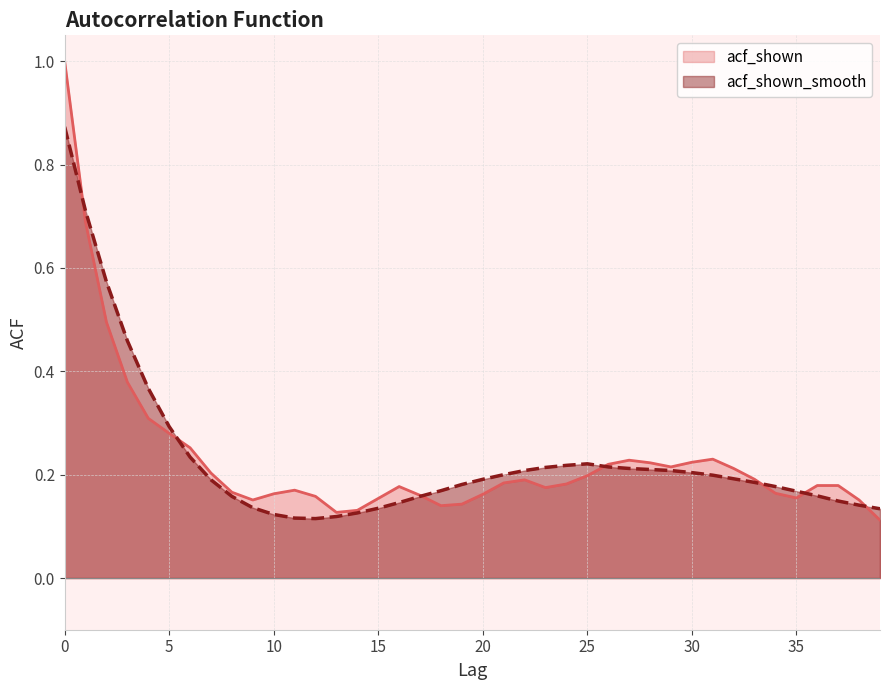

Between which two adjacent categories do acf_shown and acf_shown_smooth first intersect?

0 and 1